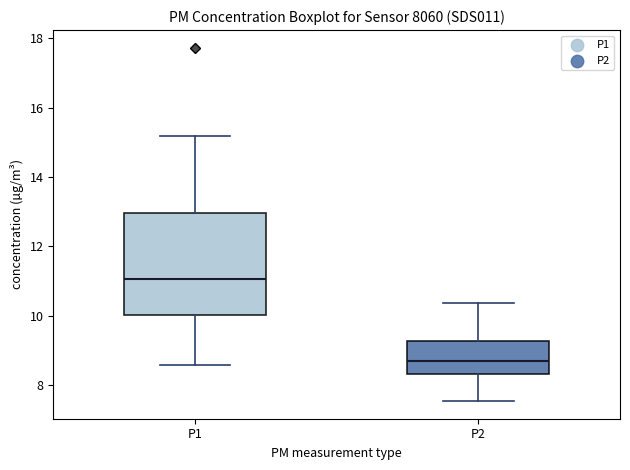

Where does the lower whisker of the box for P1 end on the y-axis? The values are not printed on the chart, so give them approximately, as read against the axis.

8.6